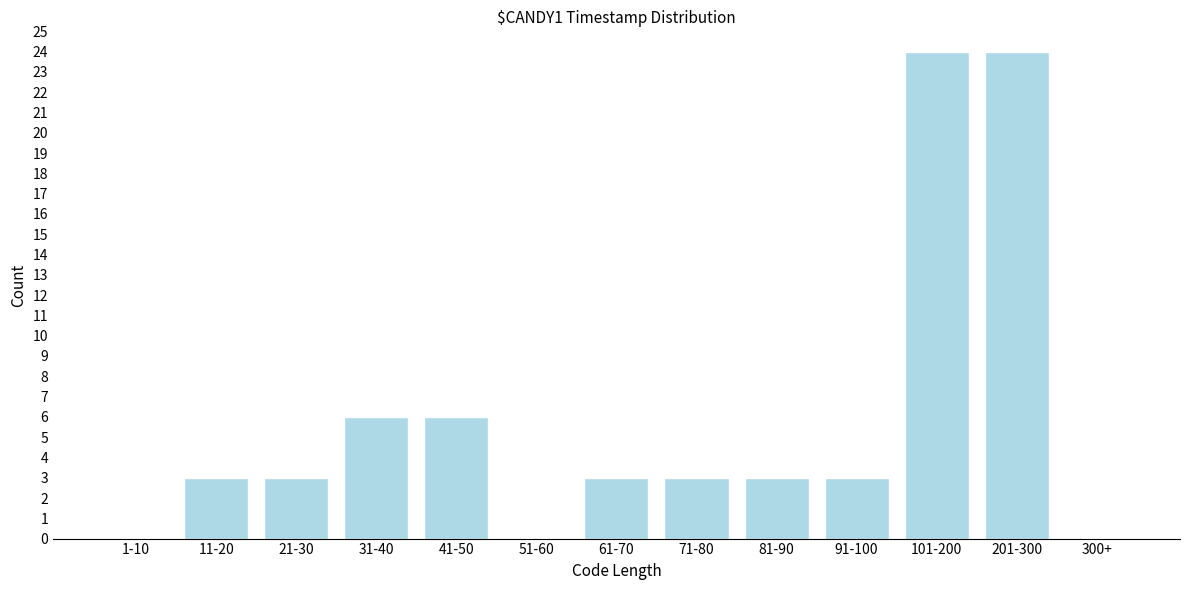

Reading left to right, list all the values displayed in this chart.

1-10=0	11-20=3	21-30=3	31-40=6	41-50=6	51-60=0	61-70=3	71-80=3	81-90=3	91-100=3	101-200=24	201-300=24	300+=0